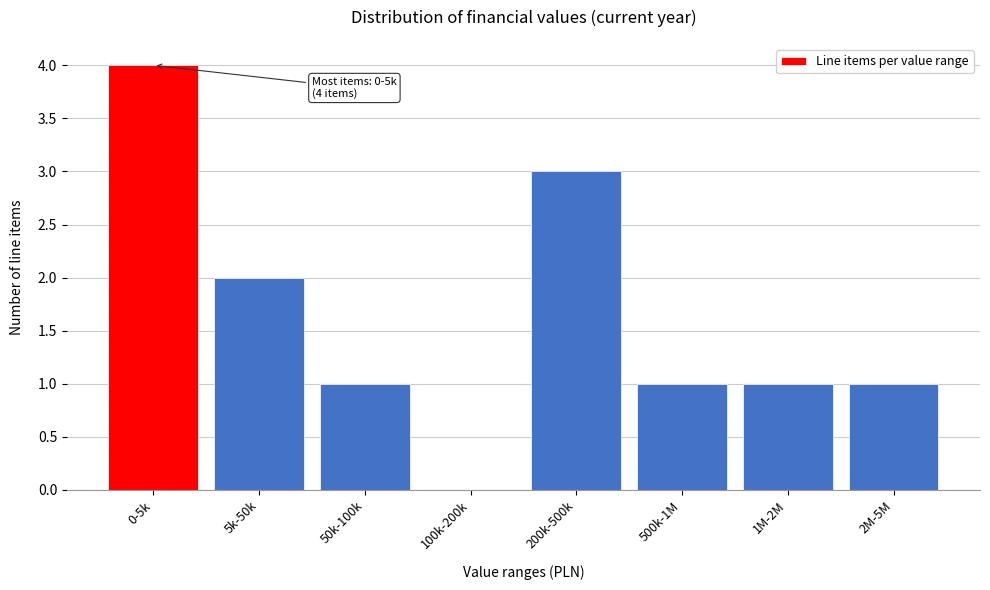

Reading left to right, list all the values displayed in this chart.

0-5k=4	5k-50k=2	50k-100k=1	100k-200k=0	200k-500k=3	500k-1M=1	1M-2M=1	2M-5M=1